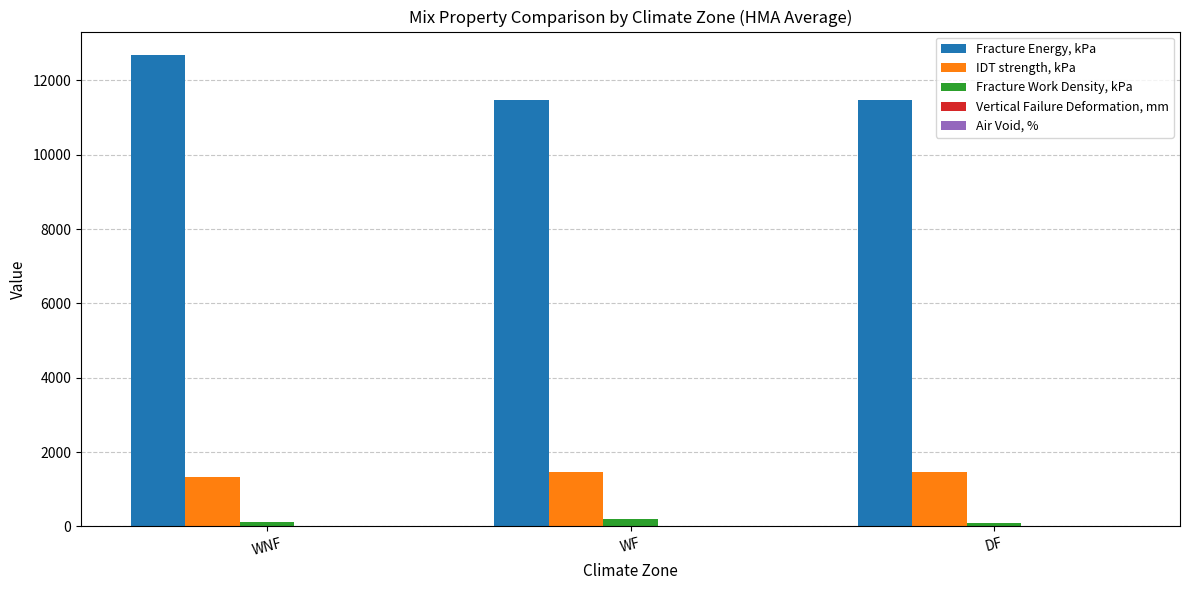

What is the spread (max minus min) of values at WNF?

12678.8